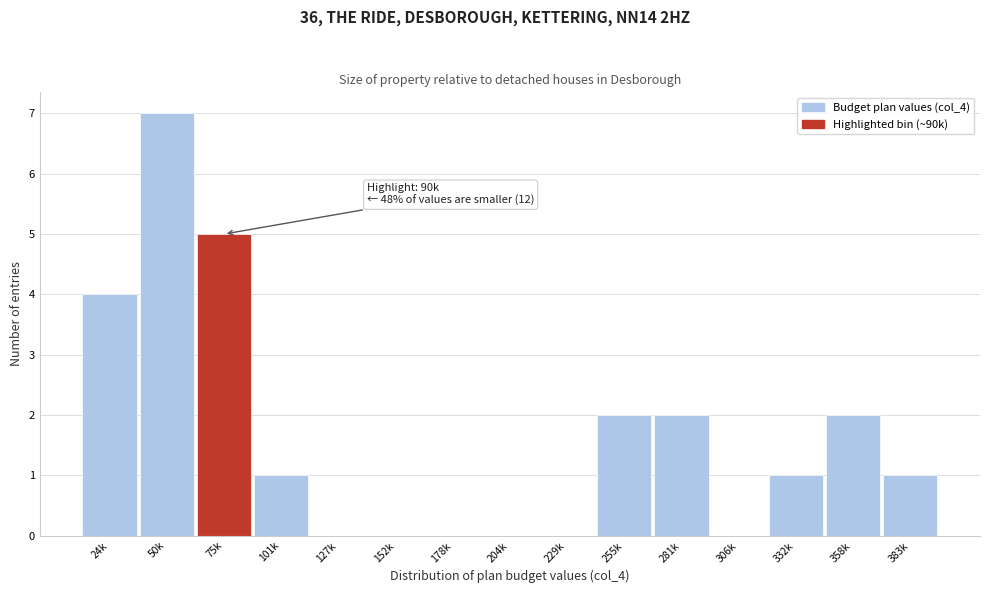

Reading right to left, list all the values displayed in this chart.

383k=1	358k=2	332k=1	306k=0	281k=2	255k=2	229k=0	204k=0	178k=0	152k=0	127k=0	101k=1	75k=5	50k=7	24k=4